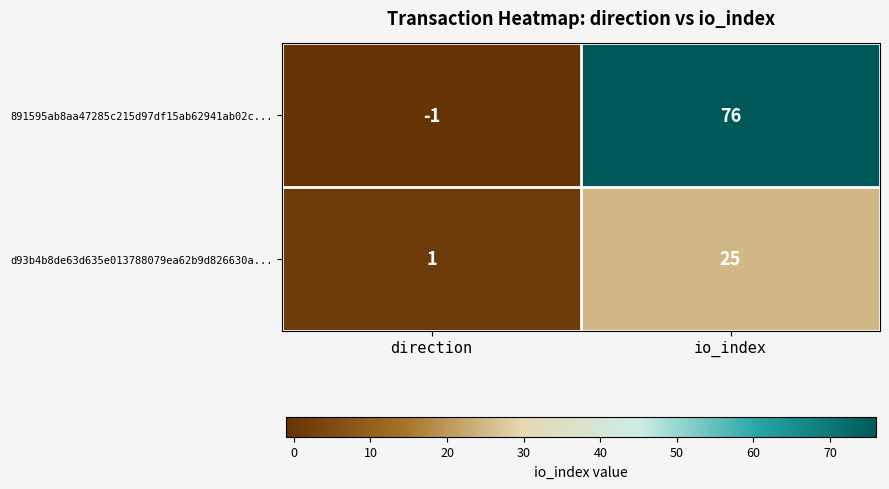

Where is 891595ab8aa47285c215d97df15ab62941ab02c... nearest to the value 37?

direction